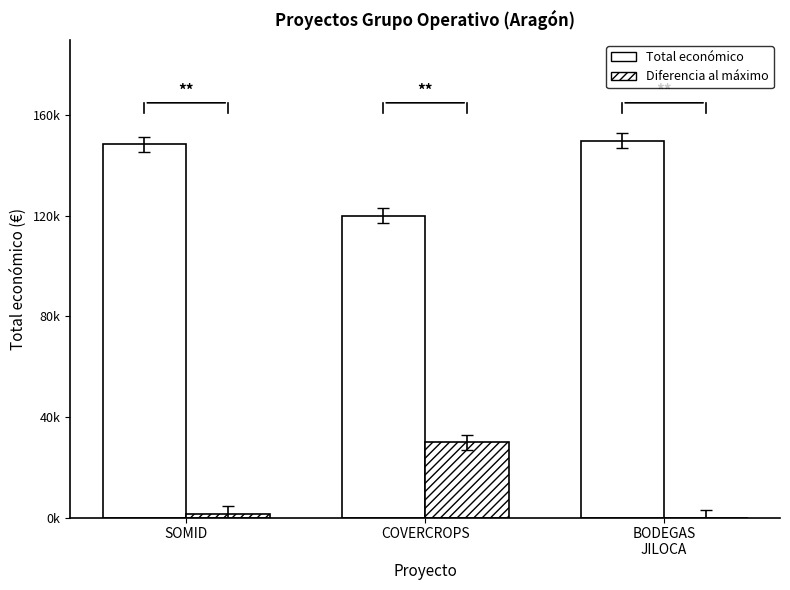

True or false: Total económico has a value of 103002 at BODEGAS
JILOCA.

False